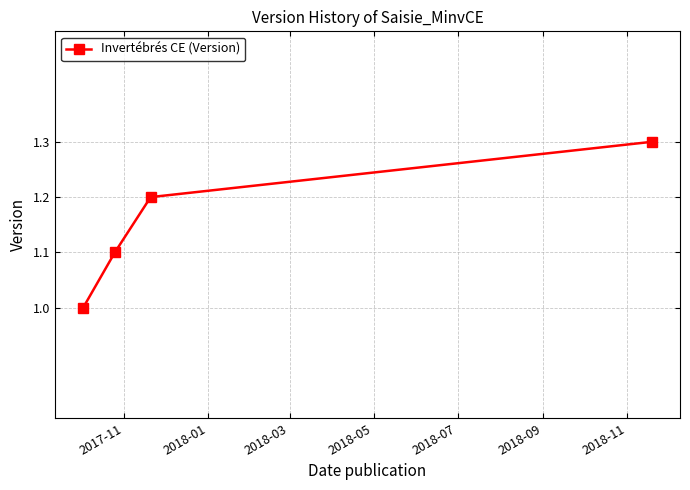

What is the difference between the maximum and minimum values?

0.3